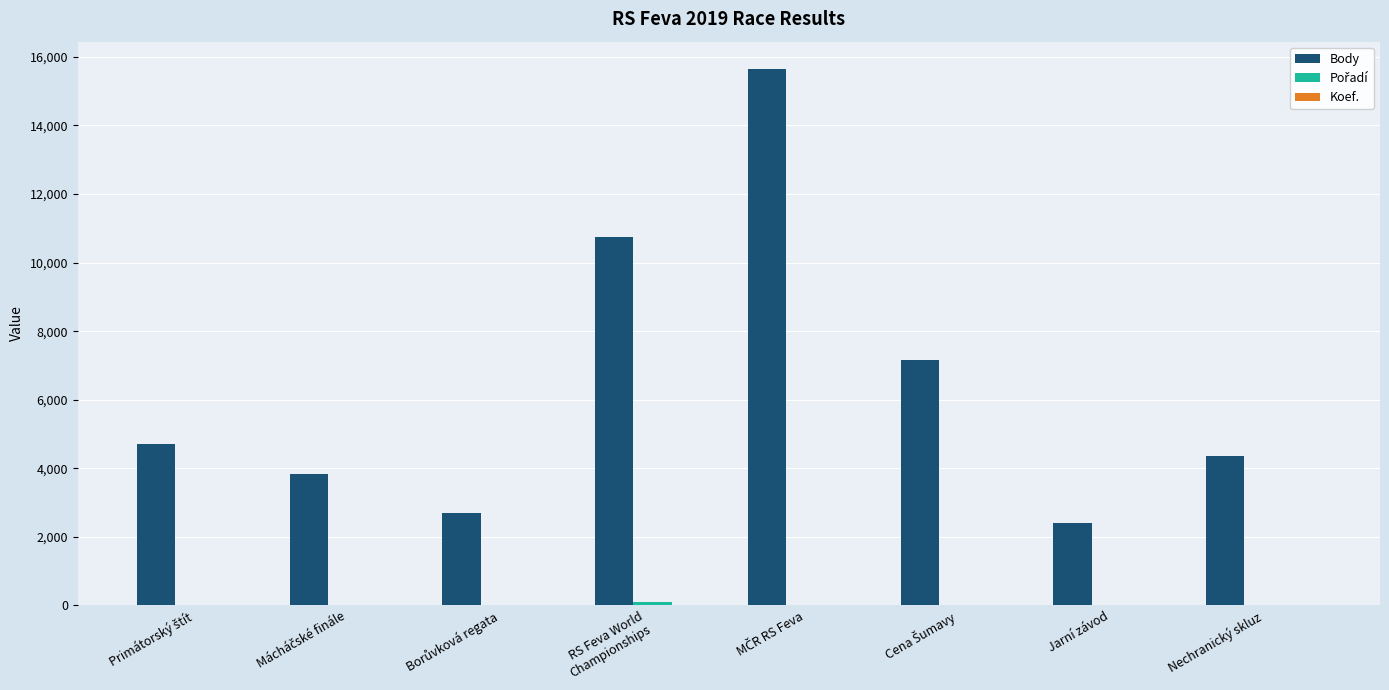

Which series has the largest total across all categories?

Body